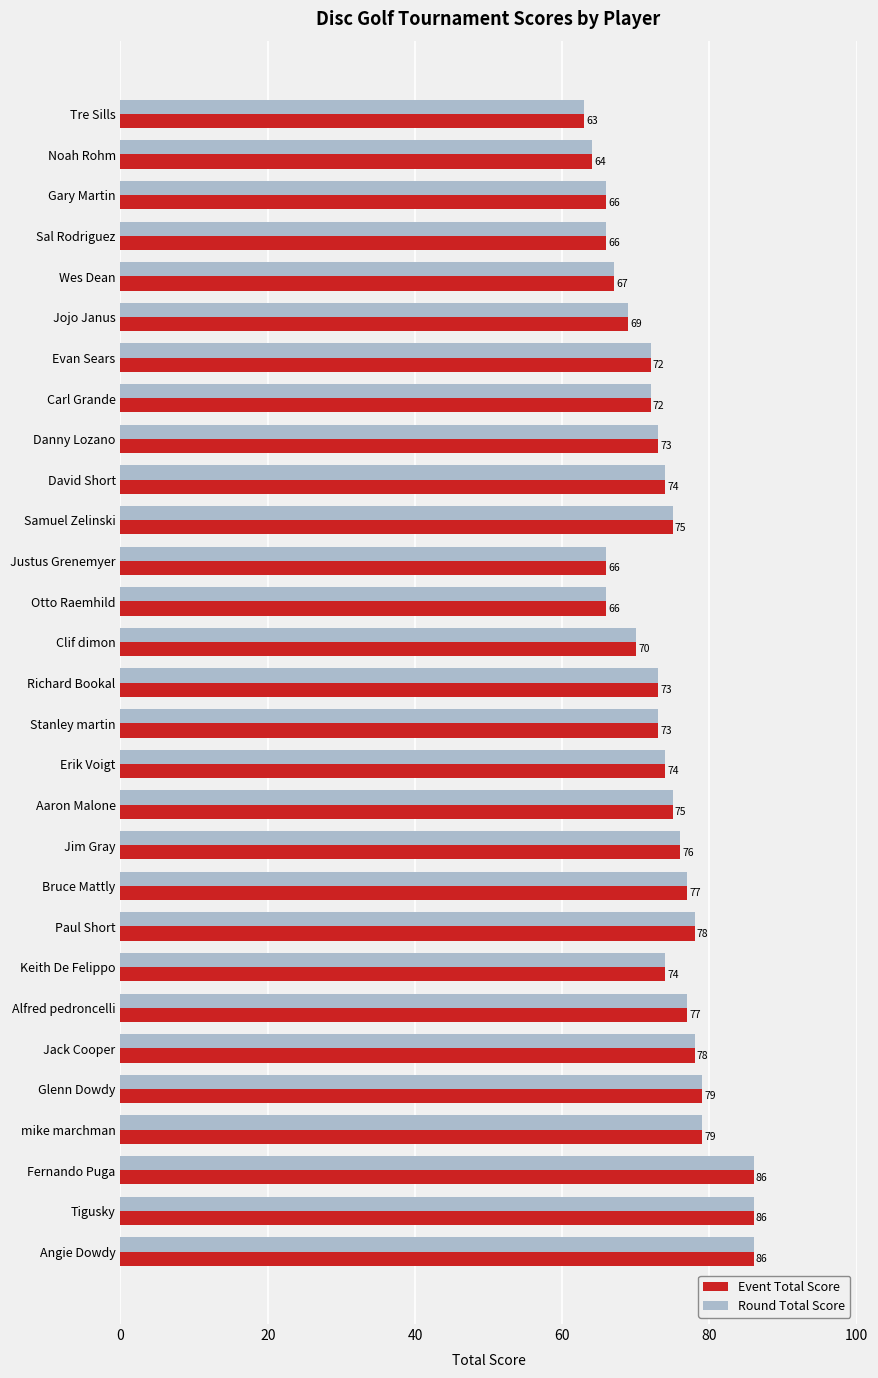

What is the maximum value shown in the chart?

86